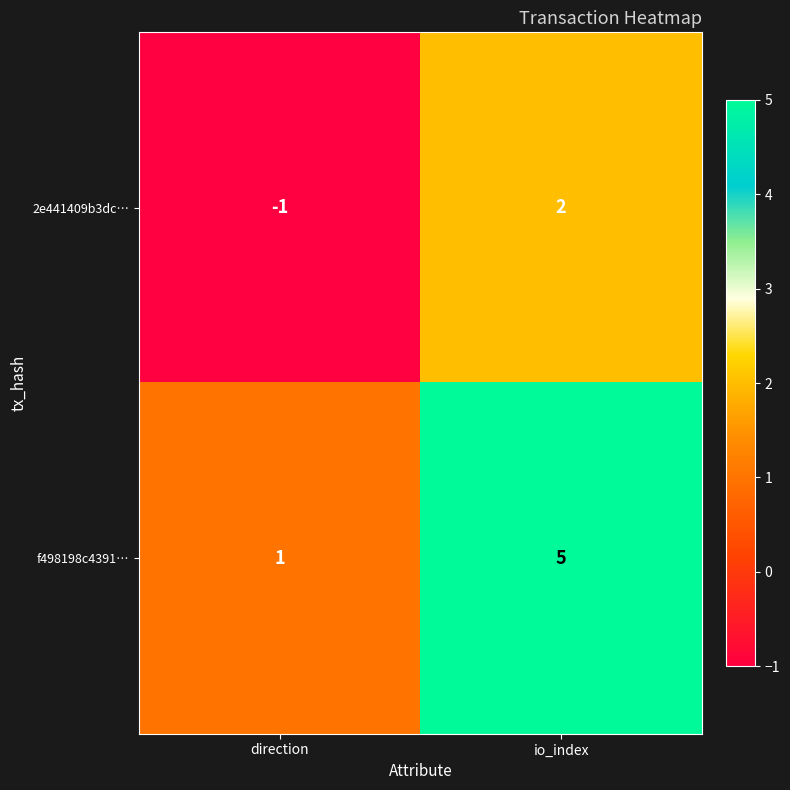

How many positive values does the 2e441409b3dc… series have?

1